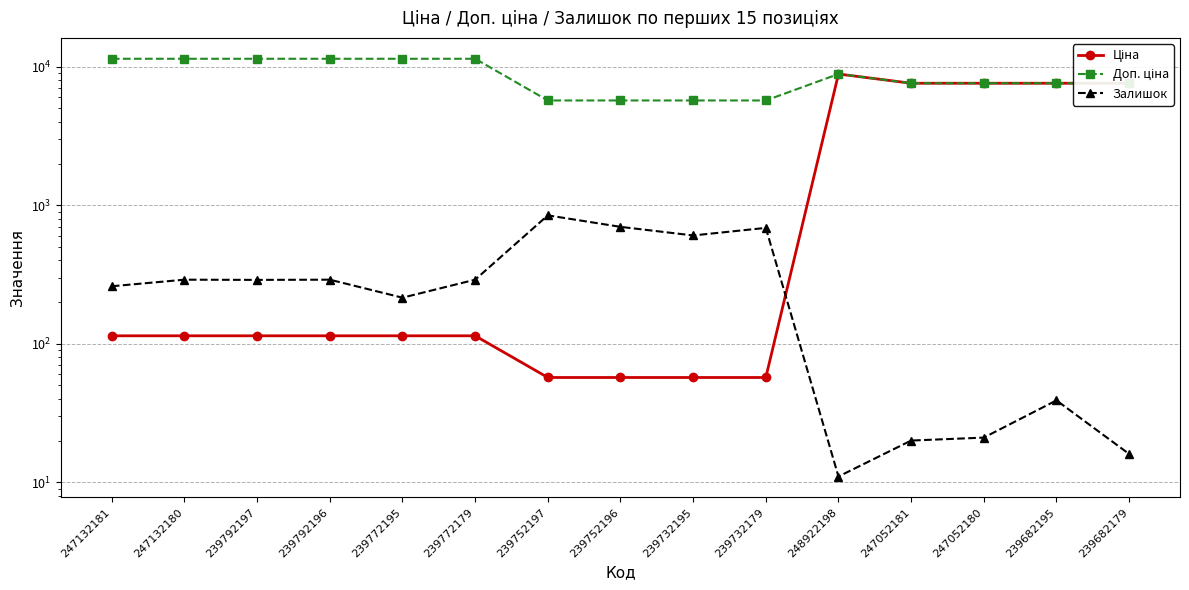

In Залишок, how many points are lower than both neighbors (excluding endpoints)?

4